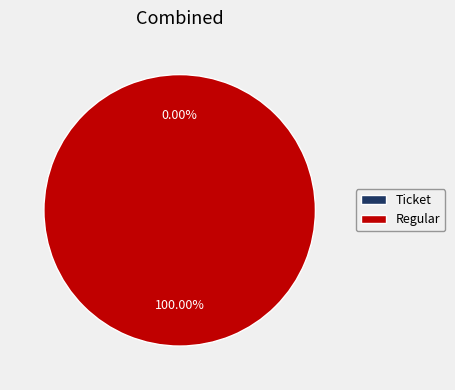

Between Ticket and Regular, which is larger?

Regular